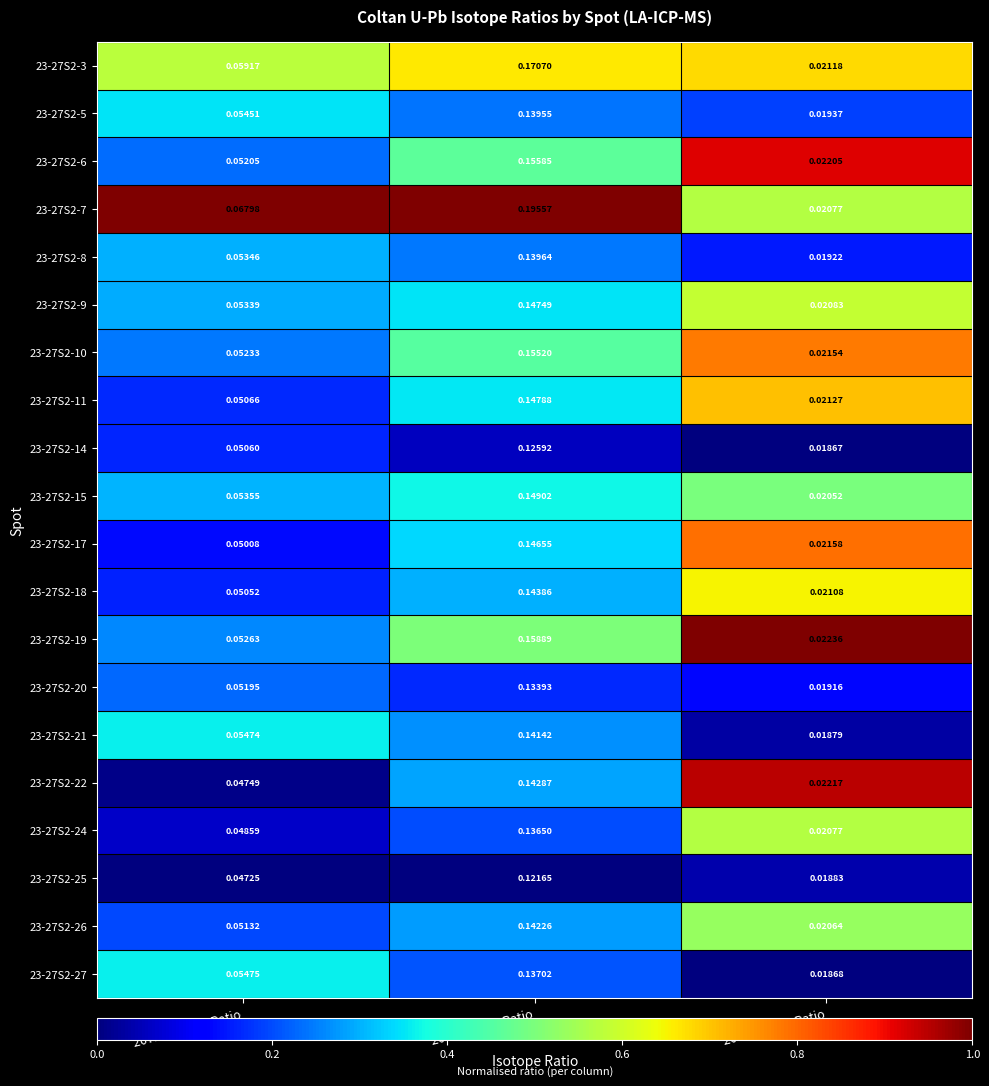

Is the value of 23-27S2-26 at 207Pb/235U Ratio greater than the value of 23-27S2-14 at 207Pb/206Pb Ratio?

Yes